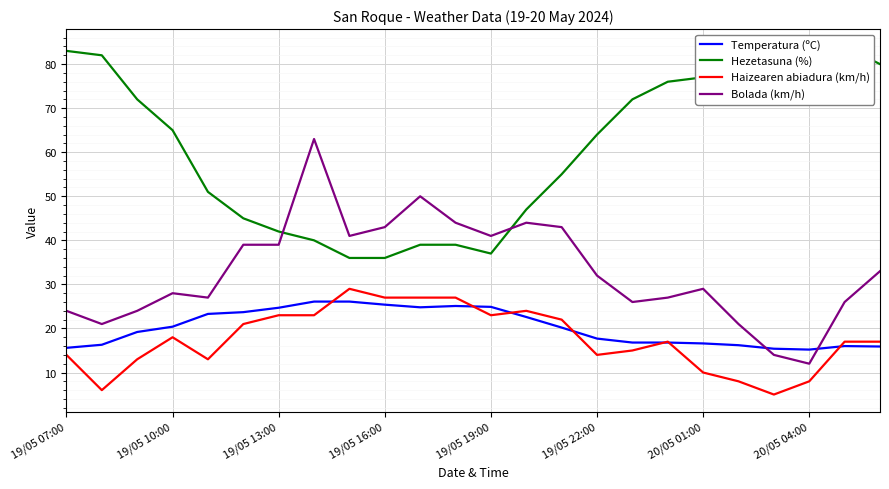

True or false: Bolada (km/h) and Haizearen abiadura (km/h) intersect in this chart.

False